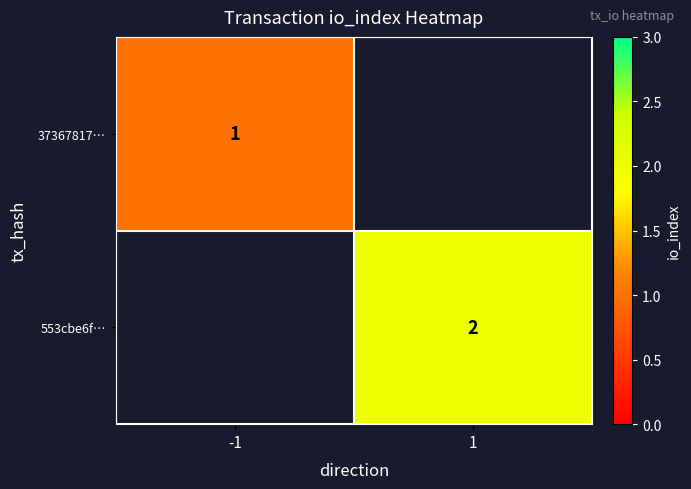

The value of 37367817… at -1 is 1. True or false?

True